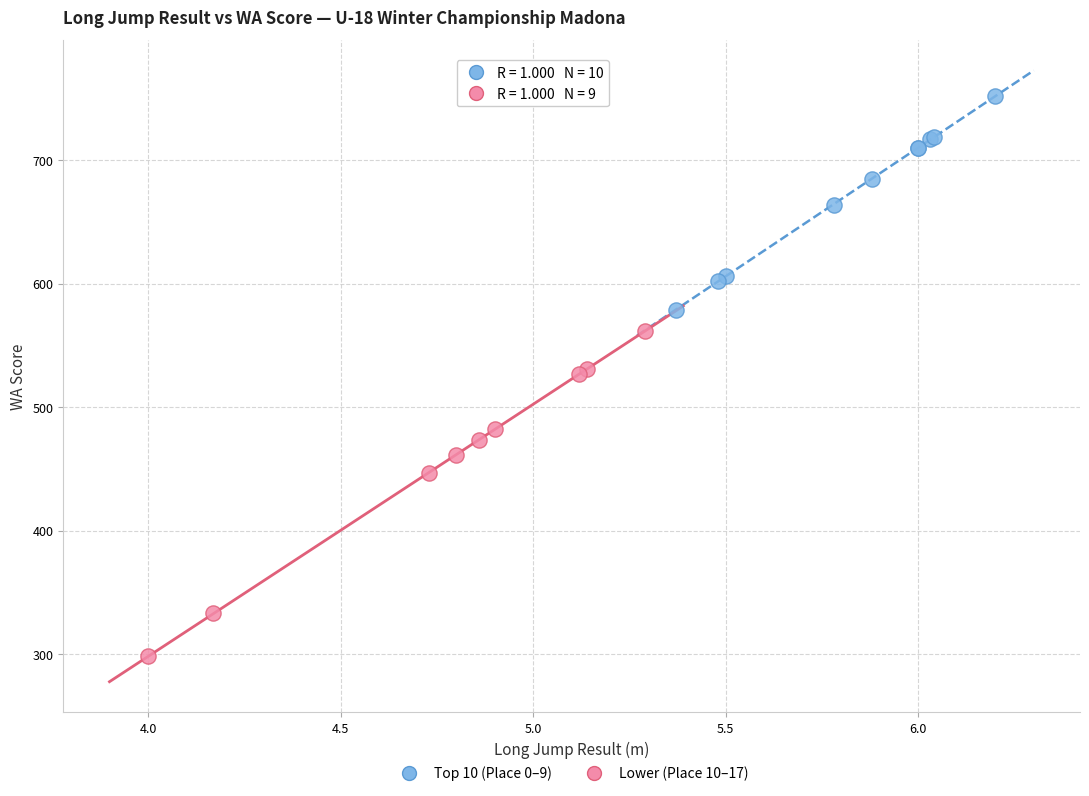

Which series reaches the minimum Y coordinate?

Lower (Place 10–17)